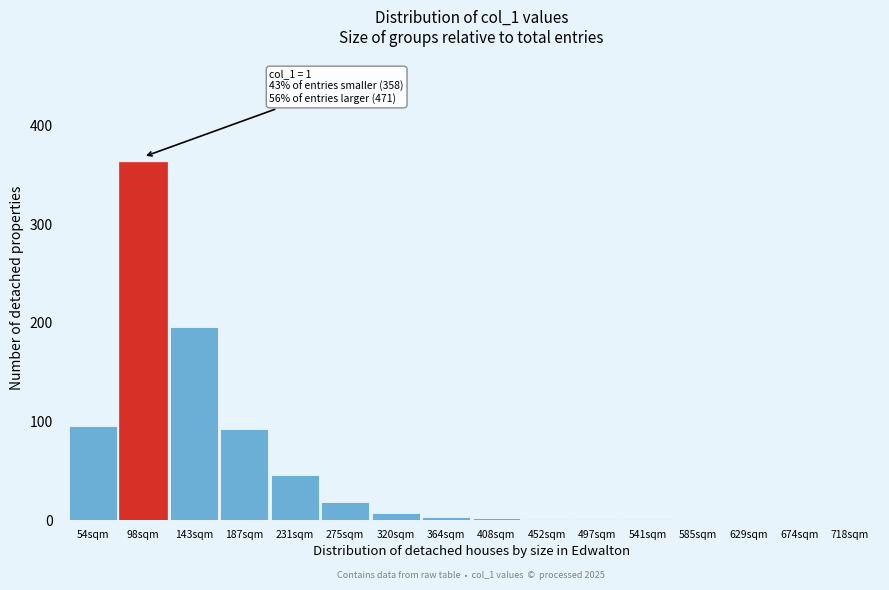

What is the sum of all values?

825